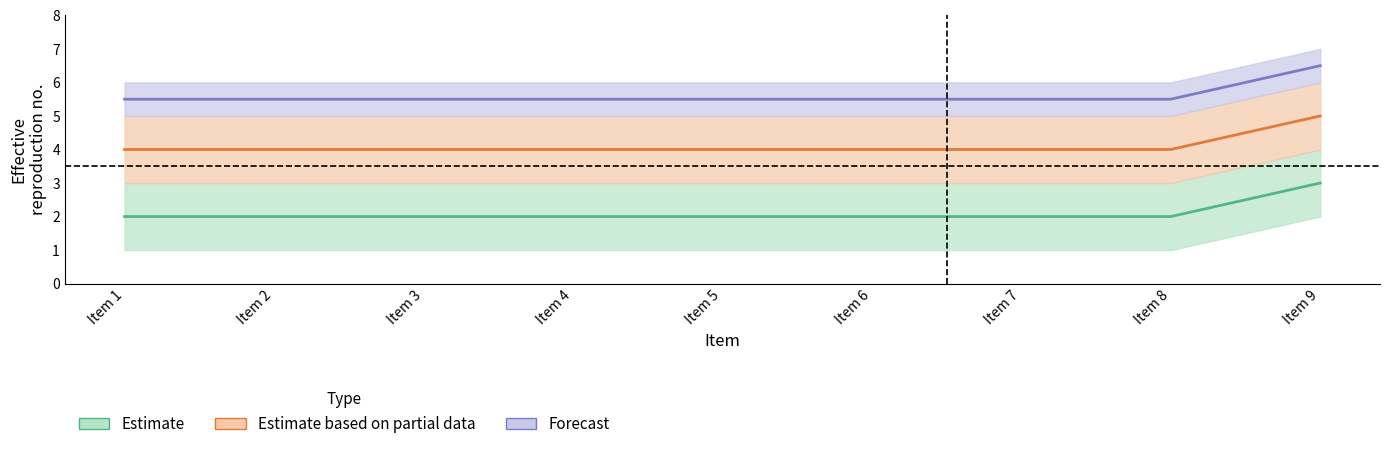

At how many categories does at least one series exceed 3?

9